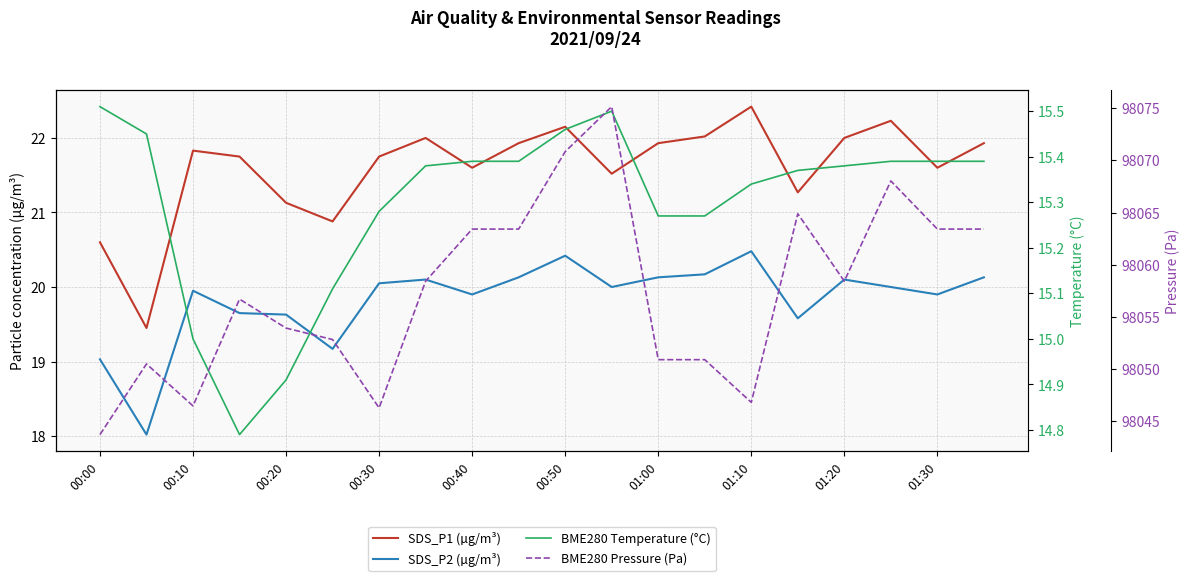

What is the difference between the highest and lowest values at 13?

98035.6